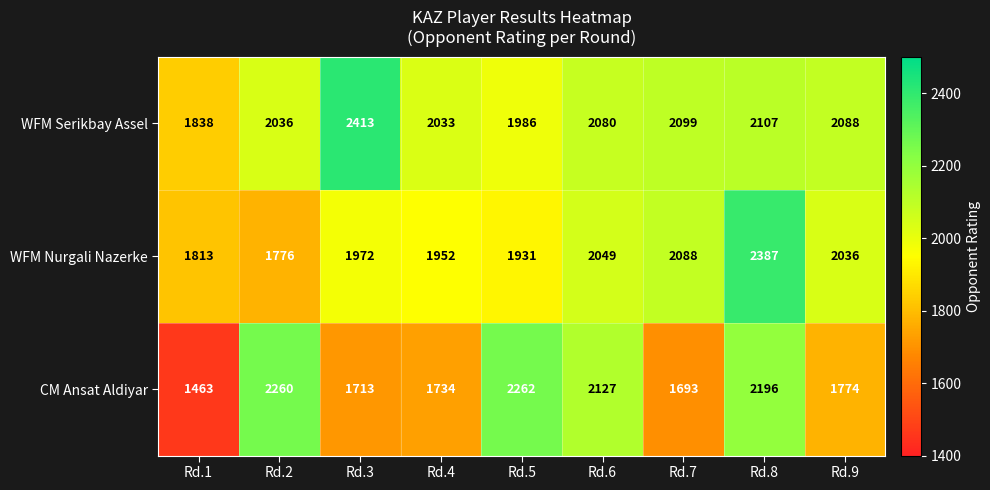

What is the sum of the CM Ansat Aldiyar values at Rd.9 and Rd.7?

3467